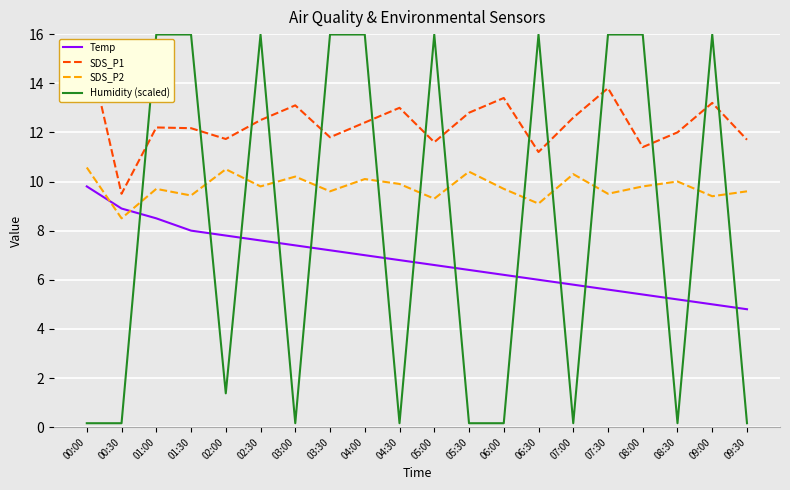

How many values in the Temp series exceed 6?

13